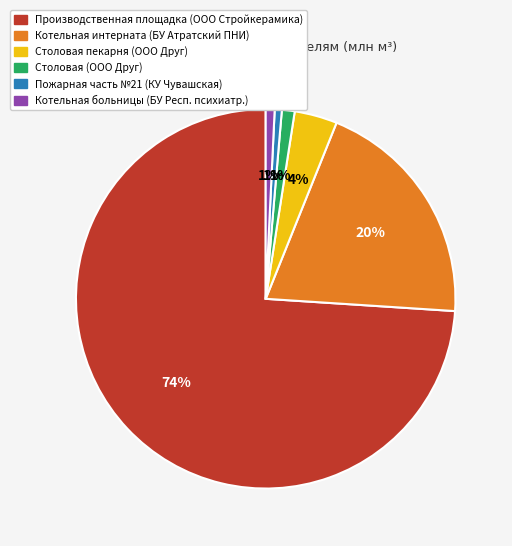

Is the sum of Столовая (ООО Друг) and Столовая пекарня (ООО Друг) greater than half?

No